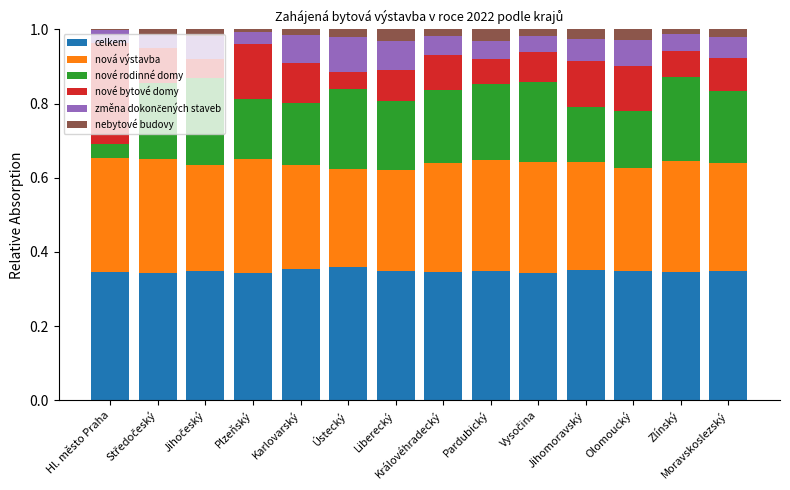

What is the total value across all series at Jihomoravský?

1.0